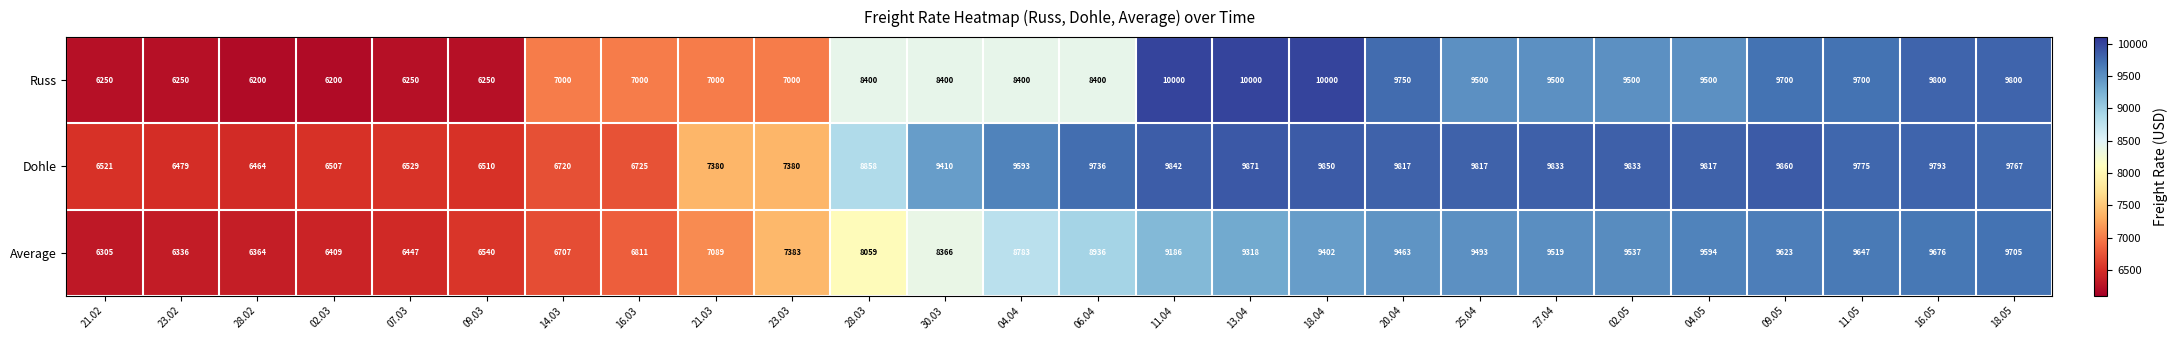

What is the difference between the maximum and minimum values in the Russ series?

3800